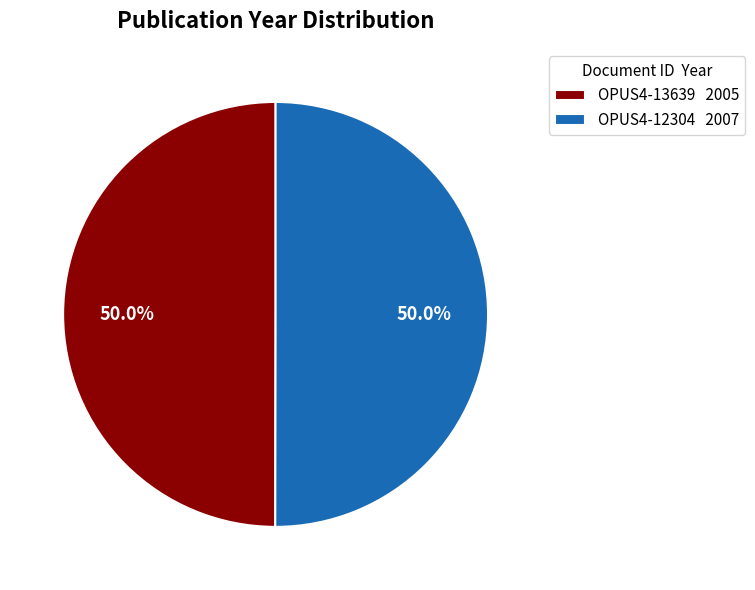

To the nearest percent, what is the combined percentage of OPUS4-12304 and OPUS4-13639?

100%